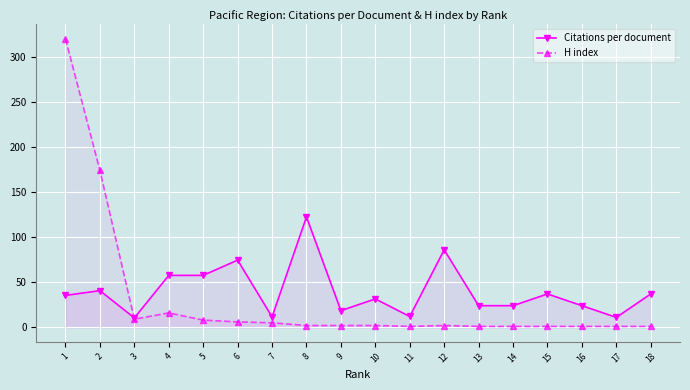

Which category has the highest value across all series?

1